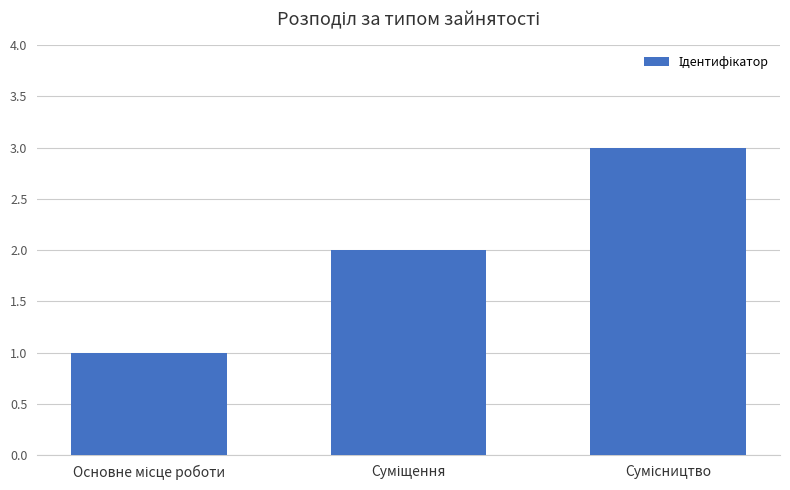

What is the greatest value displayed?

3